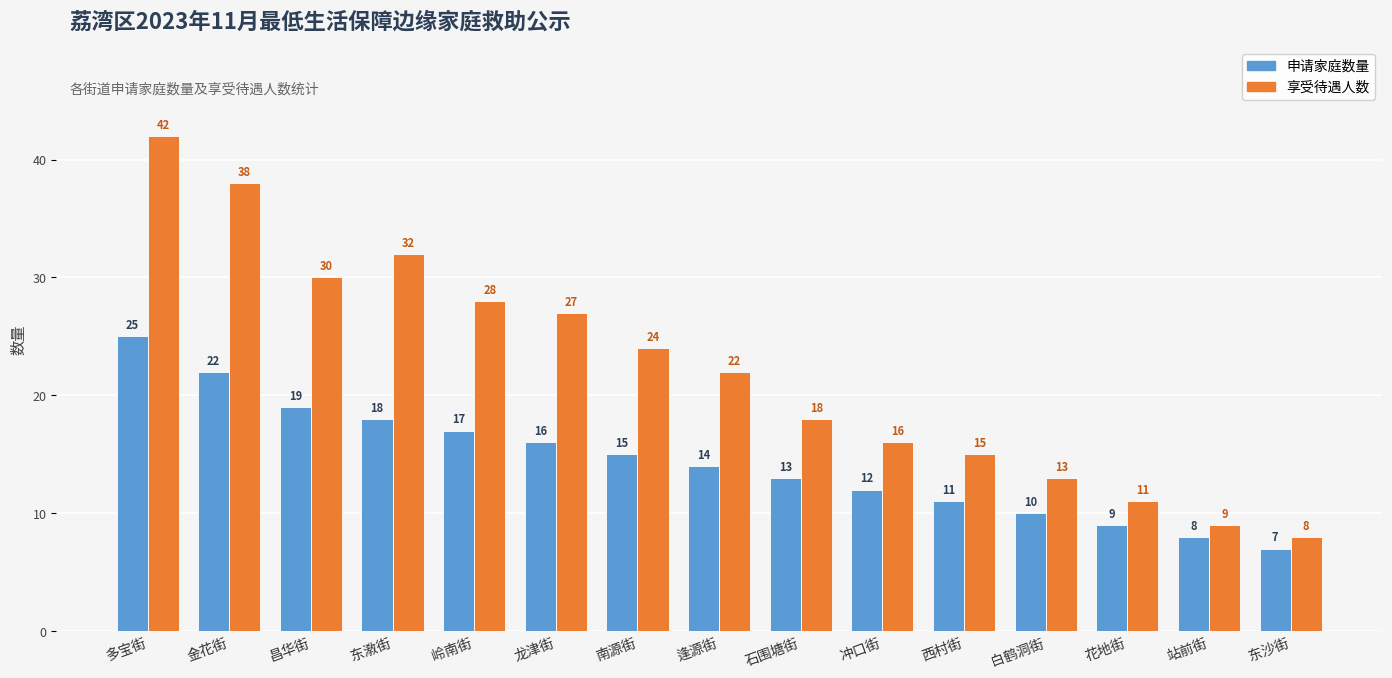

The value of 申请家庭数量 at 南源街 is 24. True or false?

False